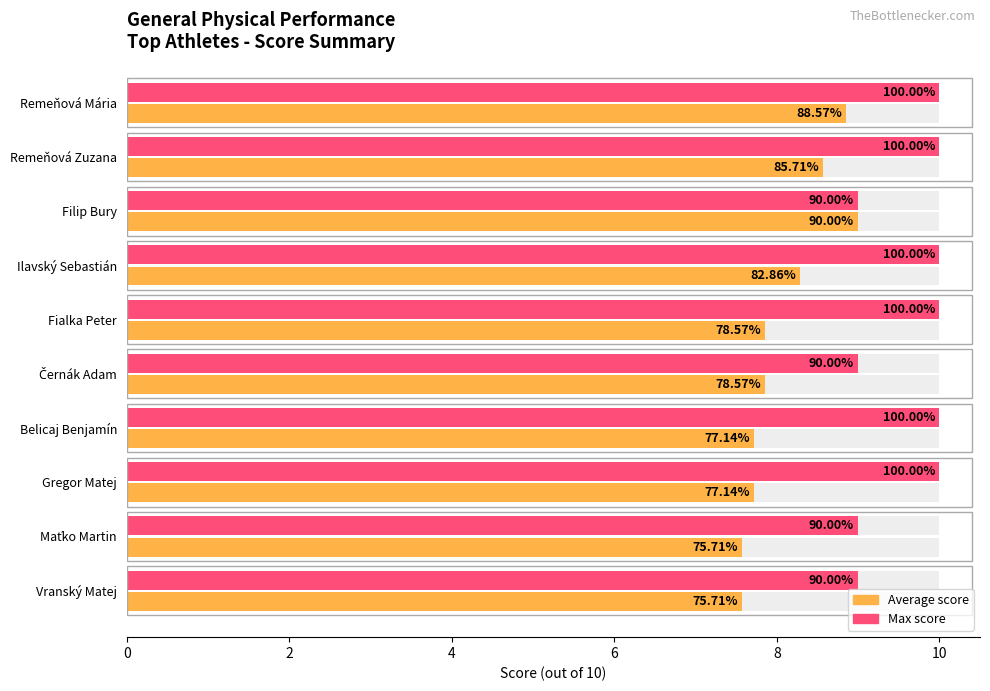

What are all the series names shown in the legend?

Average score, Max score